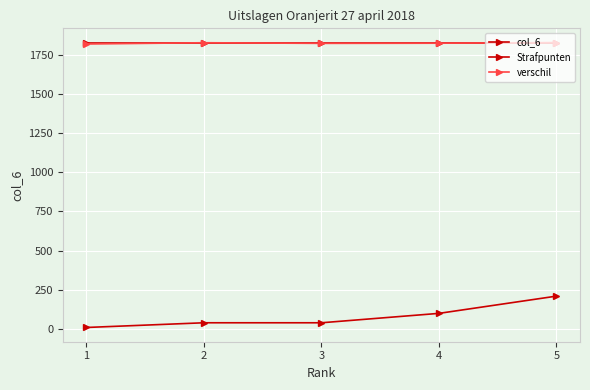

Is this an area chart (filled region under the line)?

No